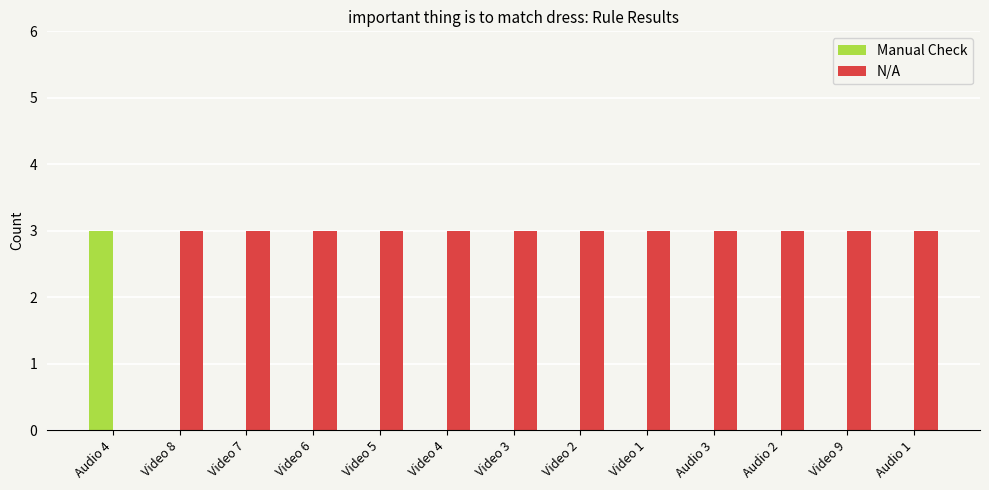

What is the sum of all N/A values?

36